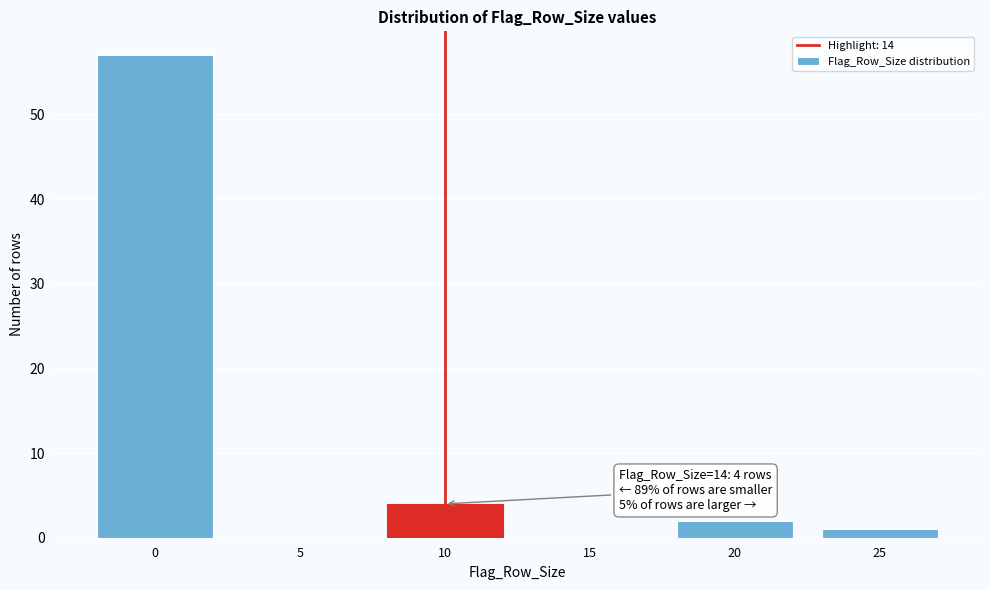

Reading left to right, list all the values displayed in this chart.

0=57	5=0	10=4	15=0	20=2	25=1